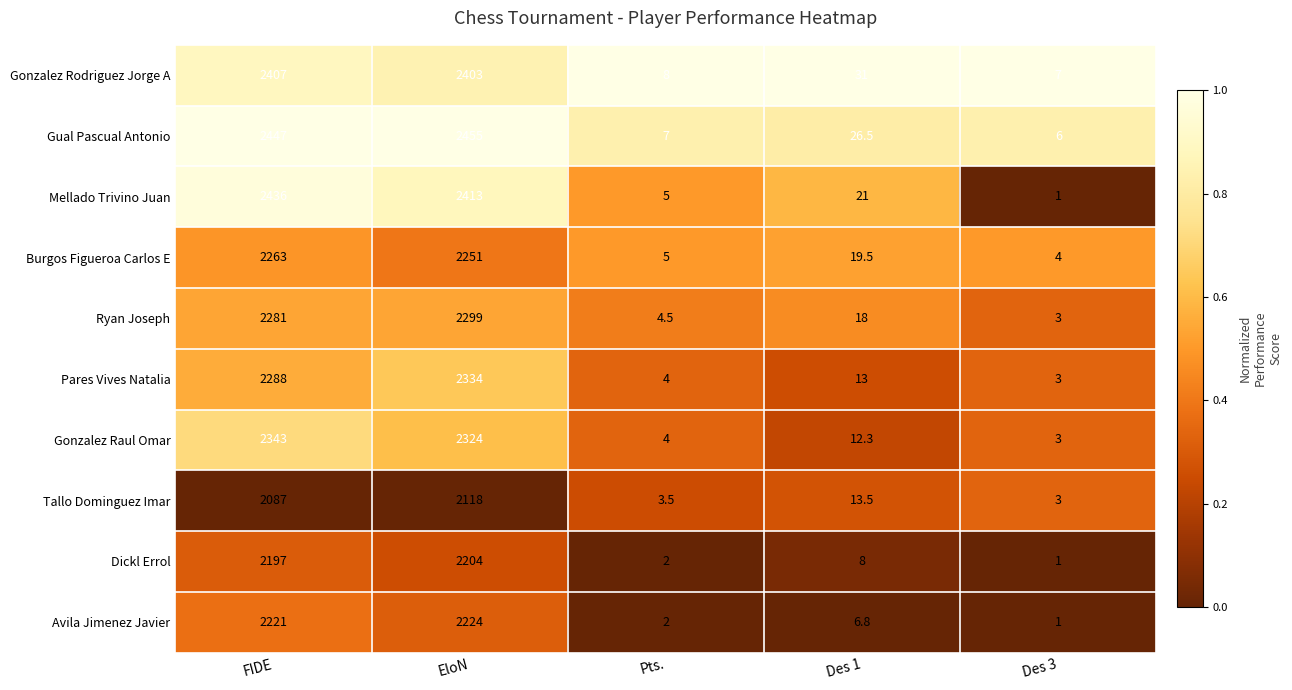

Which series has the widest spread of values?

Gual Pascual Antonio